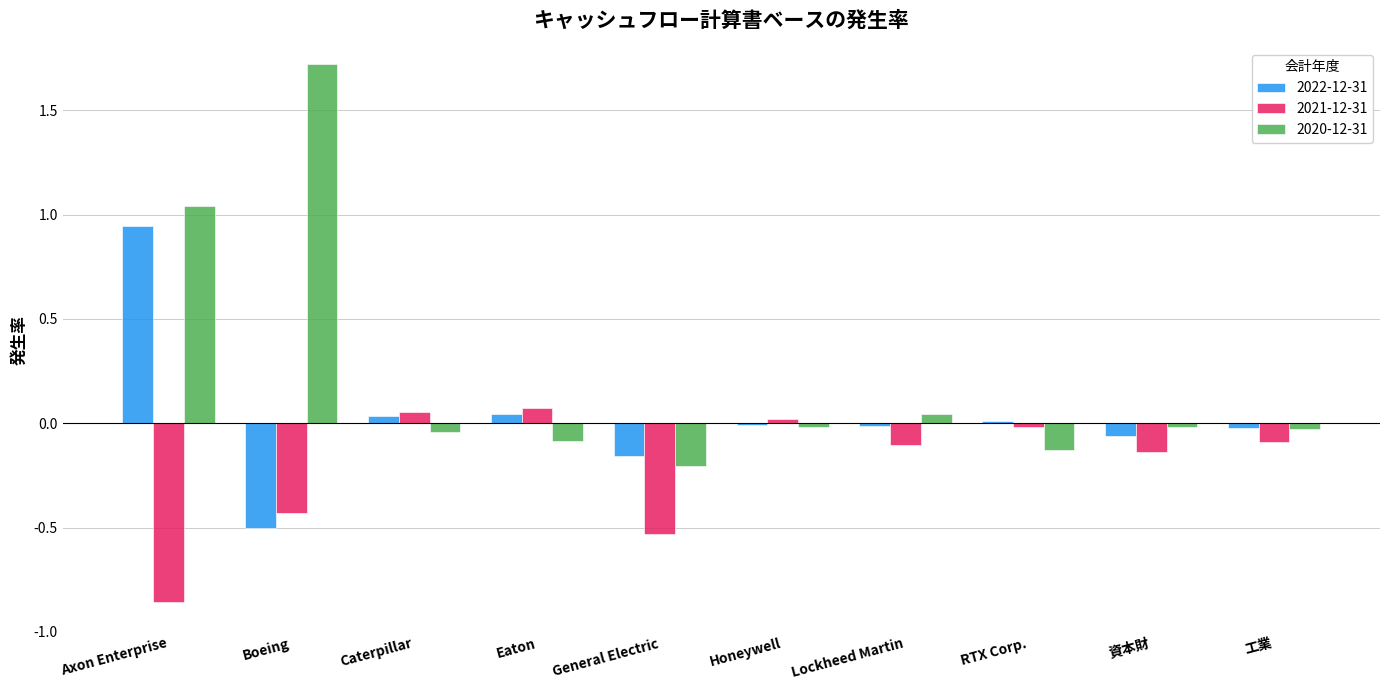

Which series has the largest total across all categories?

2020-12-31